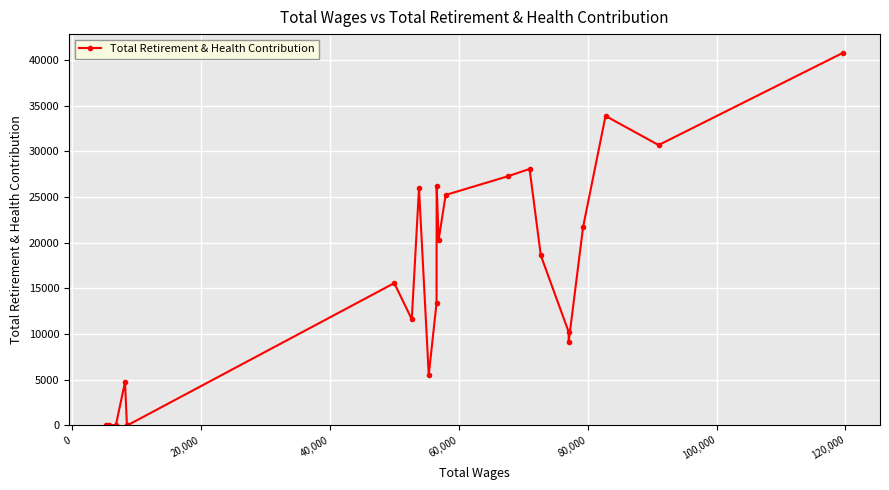

What is the difference between the maximum and minimum values?

40805